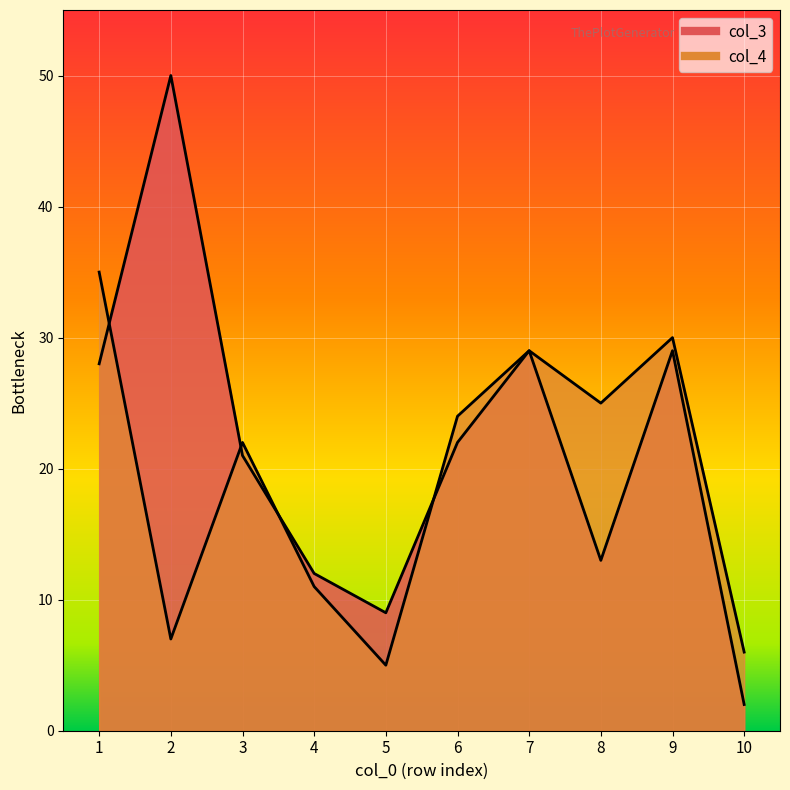

True or false: col_3 and col_4 cross at least once.

True